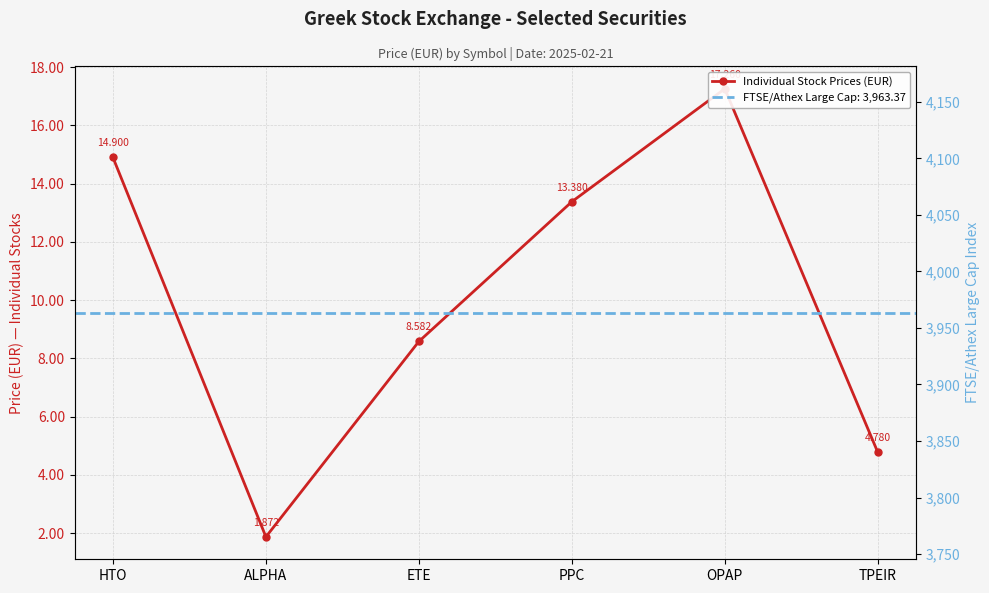

What position from the right is ETE?

4